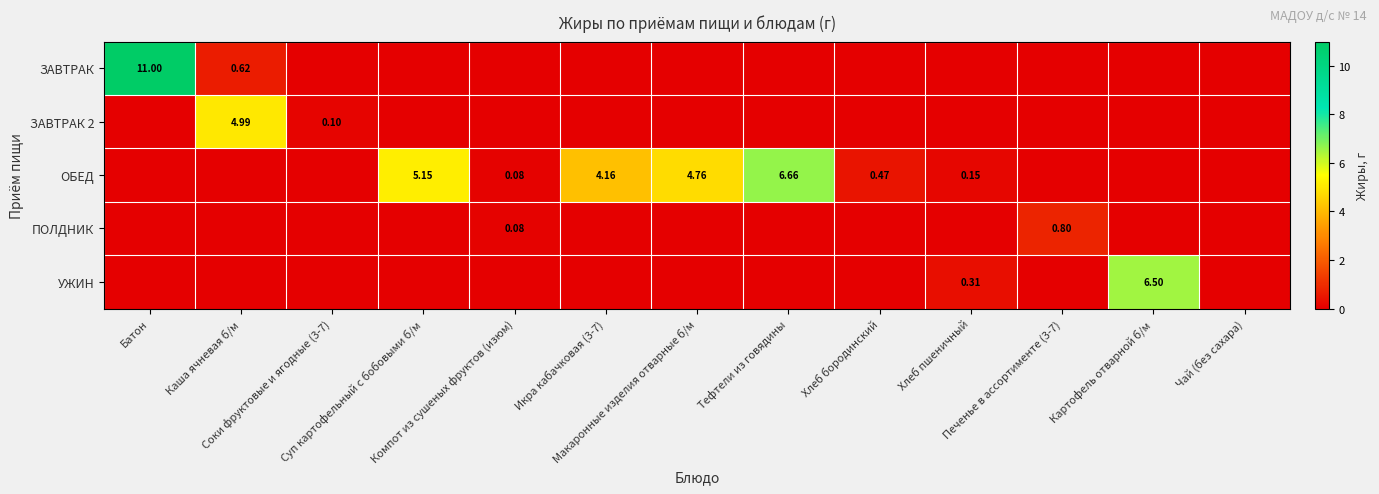

What is the difference between the maximum and minimum values in the ЗАВТРАК series?

11.0